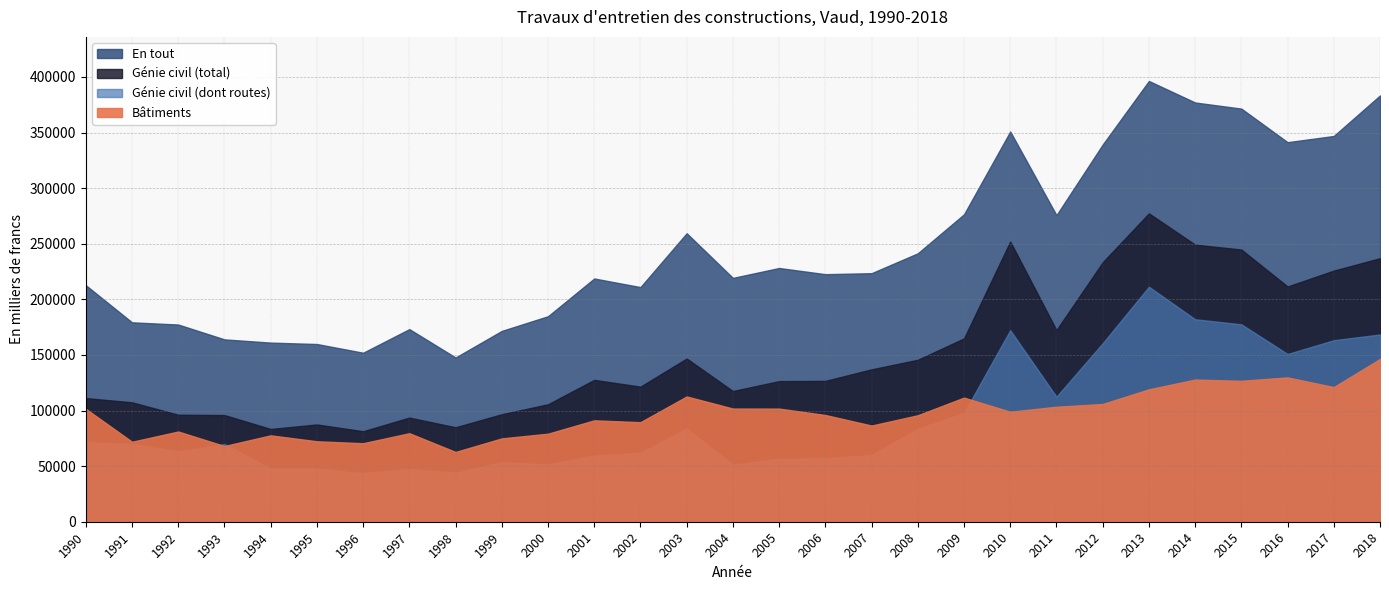

Does the chart display data point markers on the line(s)?

No